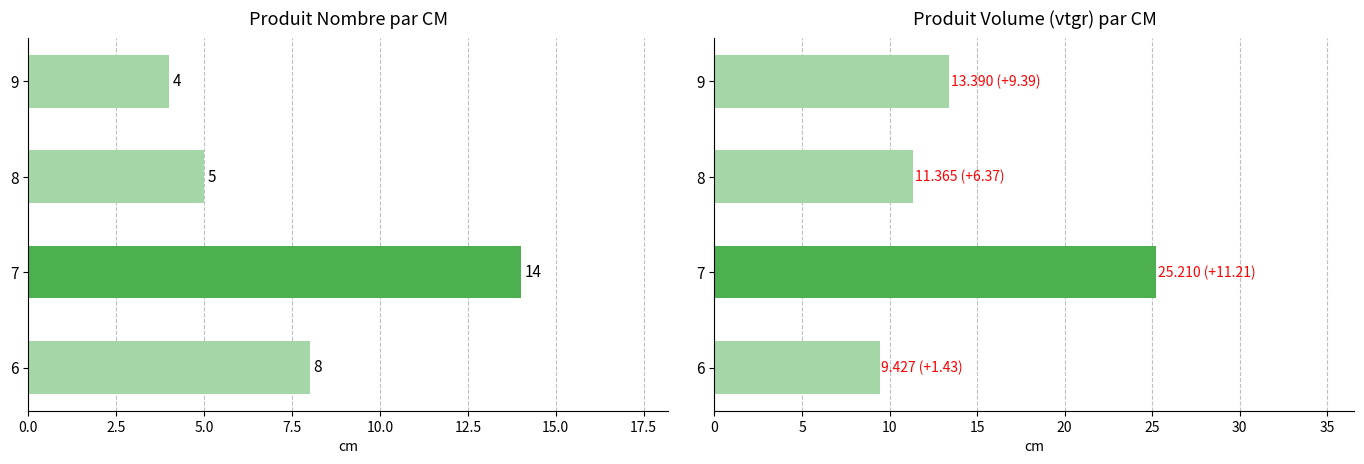

Are the bars horizontal?

Yes